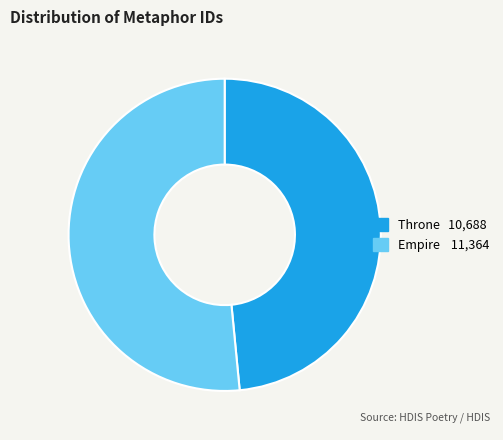

Count the number of slices in the pie.

2